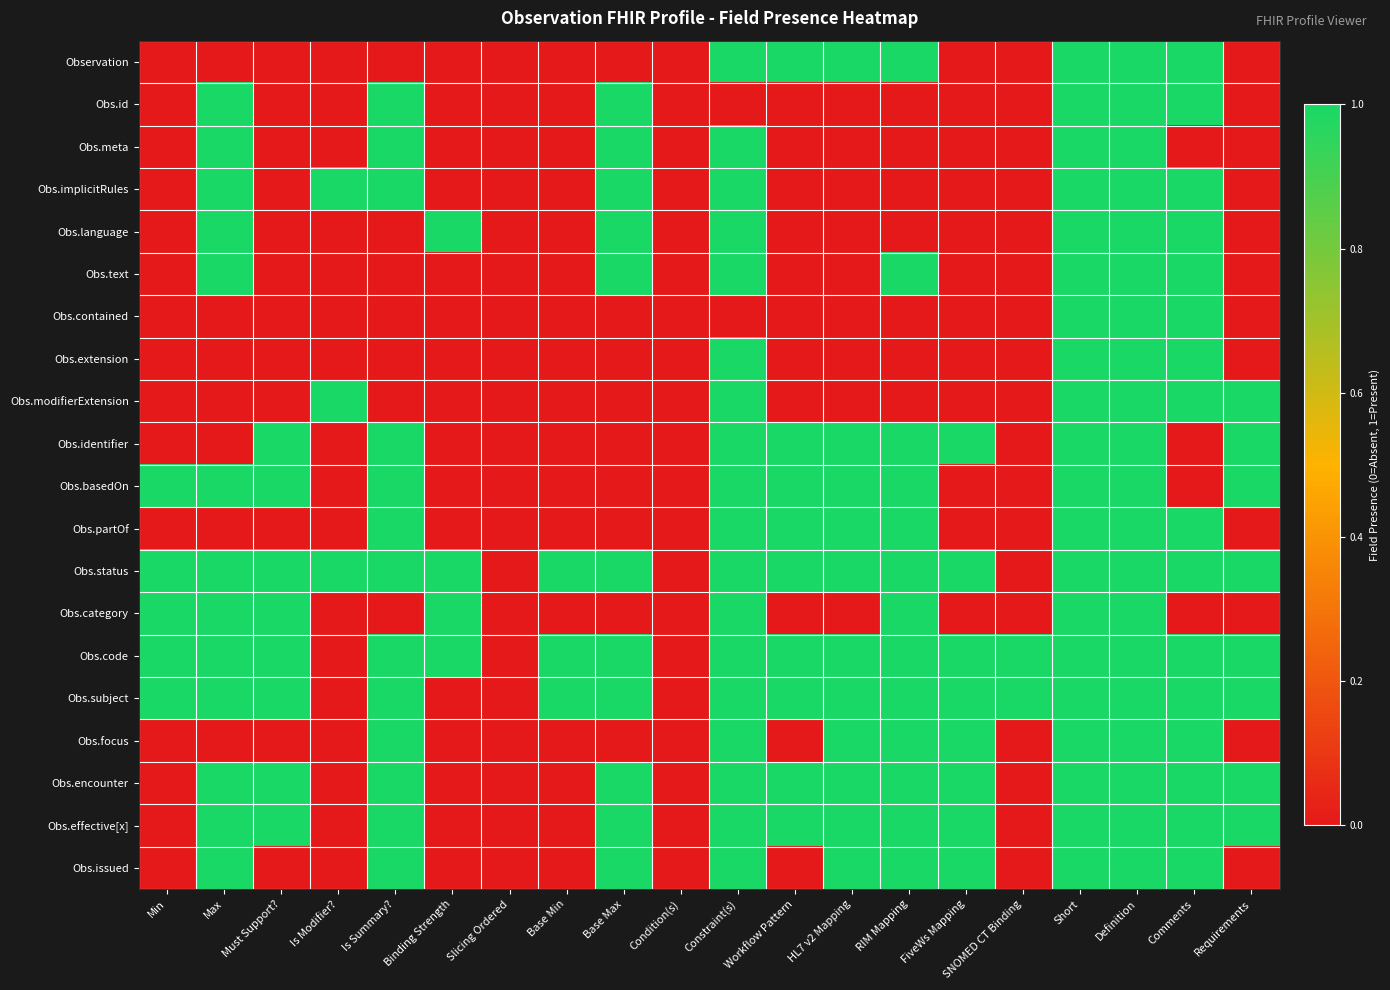

What is the total value across all series at Workflow Pattern?

9